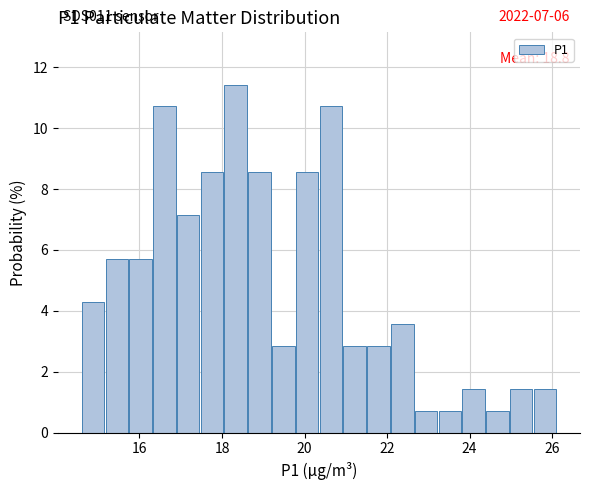

Around what value on the x-axis is the tallest bar? Give the approximate position of its centre, as read against the axis.

18.4